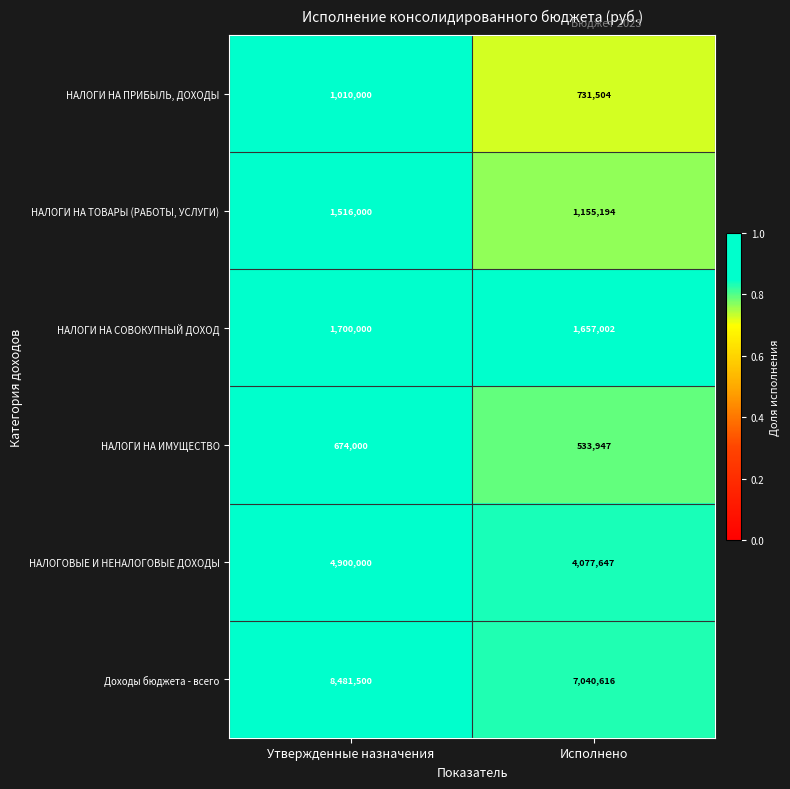

Which series has the largest range (max minus min)?

Доходы бюджета - всего